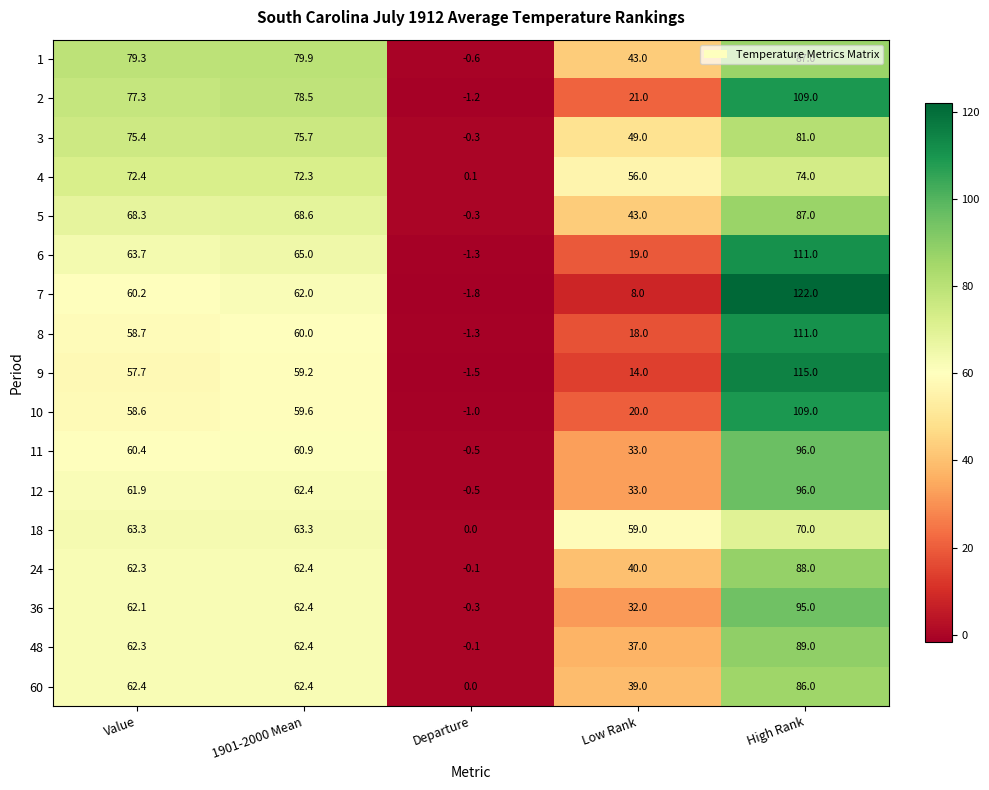

How many values in 8 are above zero?

4